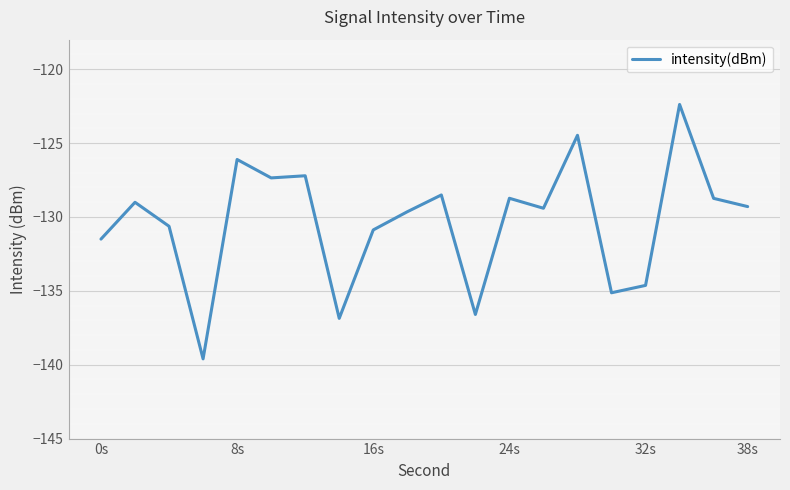

What is the difference between the maximum and minimum values?

17.2